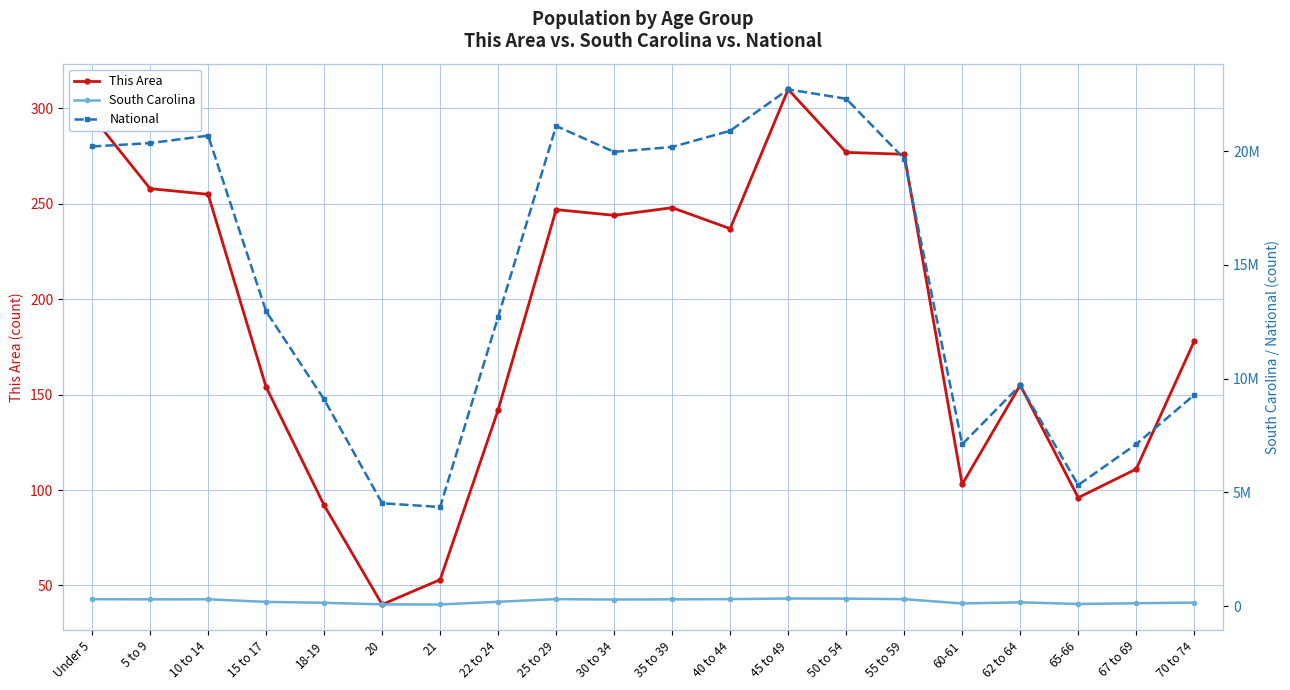

True or false: South Carolina and This Area intersect in this chart.

False